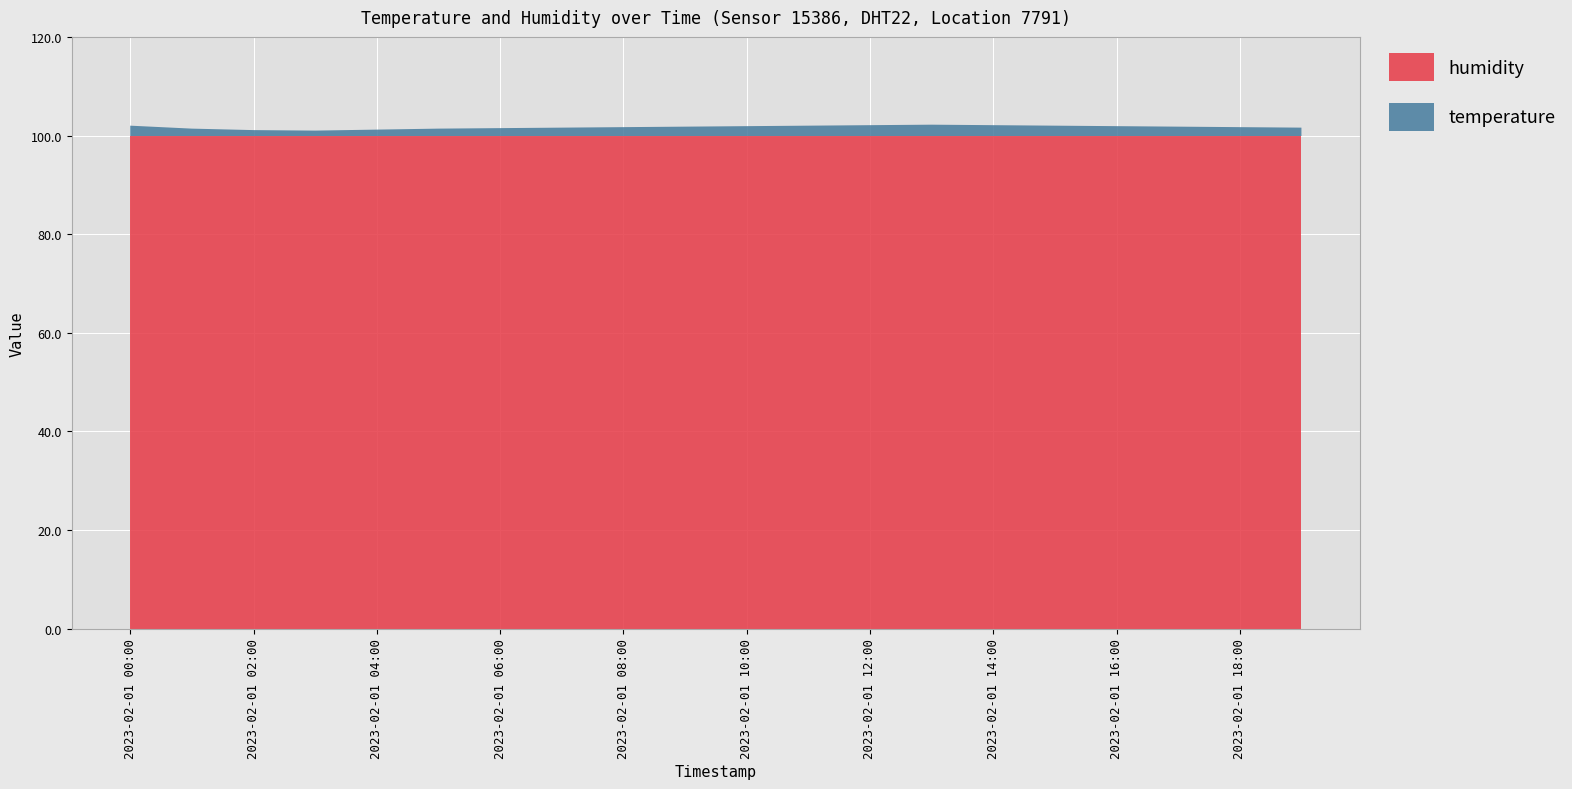

Reading left to right, transcribe all the data shown in this chart.

humidity: 2023-02-01 00:00=99.9	2023-02-01 01:00=99.9	2023-02-01 02:00=99.9	2023-02-01 03:00=99.9	2023-02-01 04:00=99.9	2023-02-01 05:00=99.9	2023-02-01 06:00=99.9	2023-02-01 07:00=99.9	2023-02-01 08:00=99.9	2023-02-01 09:00=99.9	2023-02-01 10:00=99.9	2023-02-01 11:00=99.9	2023-02-01 12:00=99.9	2023-02-01 13:00=99.9	2023-02-01 14:00=99.9	2023-02-01 15:00=99.9	2023-02-01 16:00=99.9	2023-02-01 17:00=99.9	2023-02-01 18:00=99.9	2023-02-01 19:00=99.9
temperature: 2023-02-01 00:00=2.1	2023-02-01 01:00=1.5	2023-02-01 02:00=1.2	2023-02-01 03:00=1.1	2023-02-01 04:00=1.3	2023-02-01 05:00=1.5	2023-02-01 06:00=1.6	2023-02-01 07:00=1.7	2023-02-01 08:00=1.8	2023-02-01 09:00=1.9	2023-02-01 10:00=2.0	2023-02-01 11:00=2.1	2023-02-01 12:00=2.2	2023-02-01 13:00=2.3	2023-02-01 14:00=2.2	2023-02-01 15:00=2.1	2023-02-01 16:00=2.0	2023-02-01 17:00=1.9	2023-02-01 18:00=1.8	2023-02-01 19:00=1.7